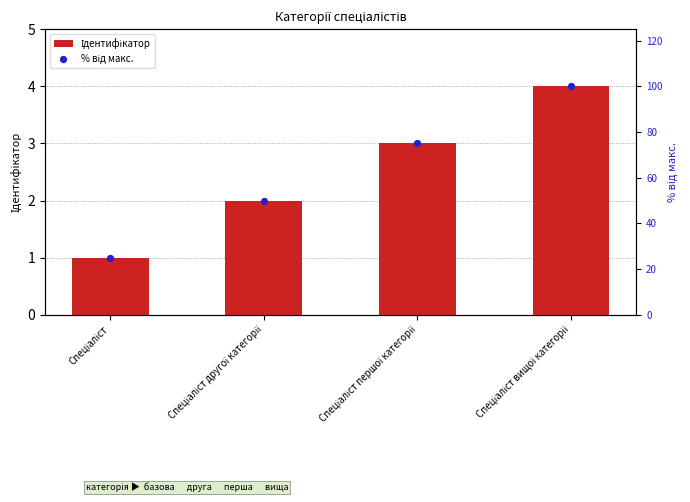

What are all the series names shown in the legend?

Ідентифікатор, % від макс.